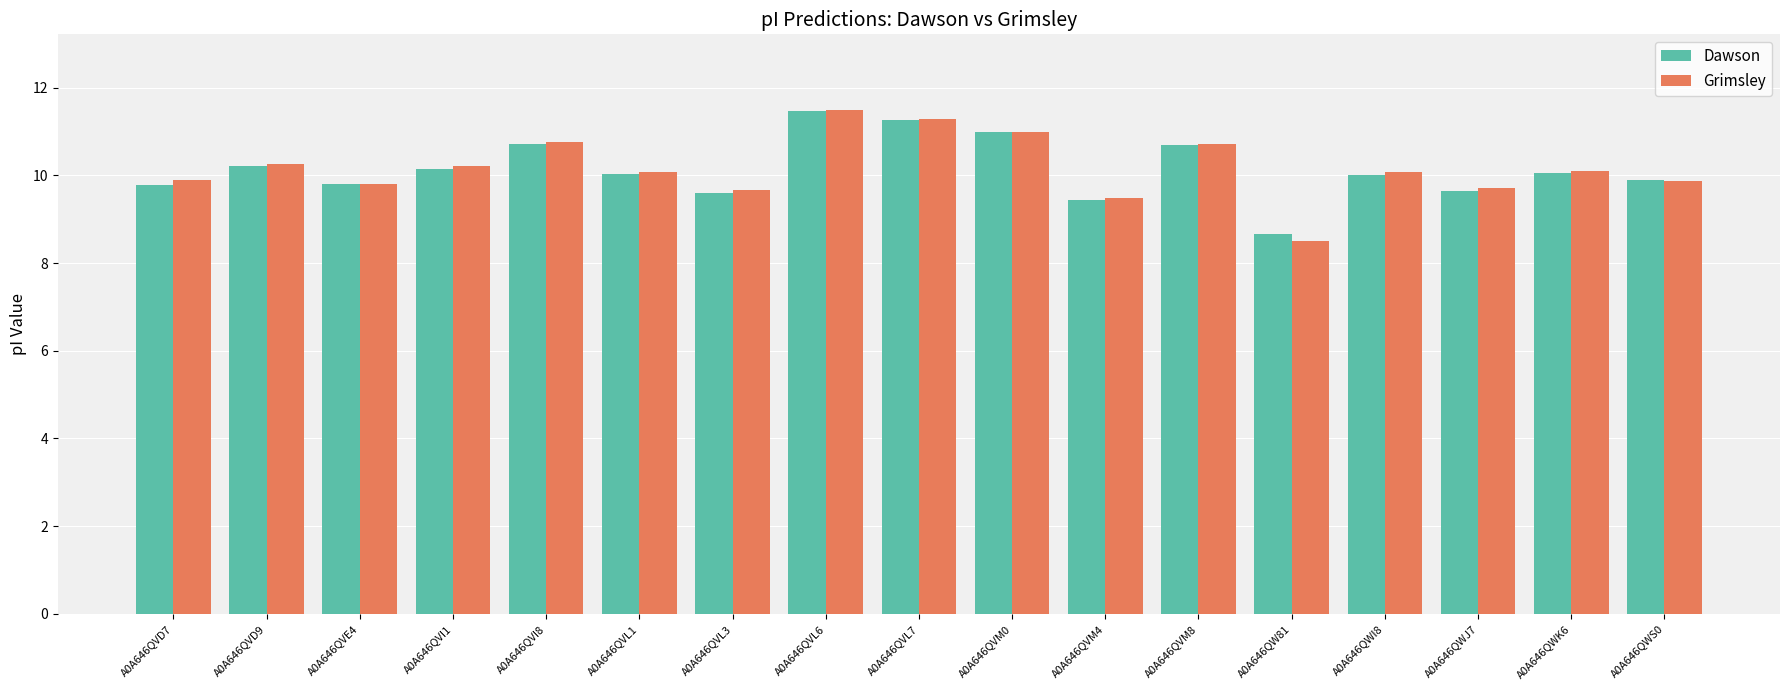

Is it true that Dawson equals 17.5 at A0A646QWI8?

False